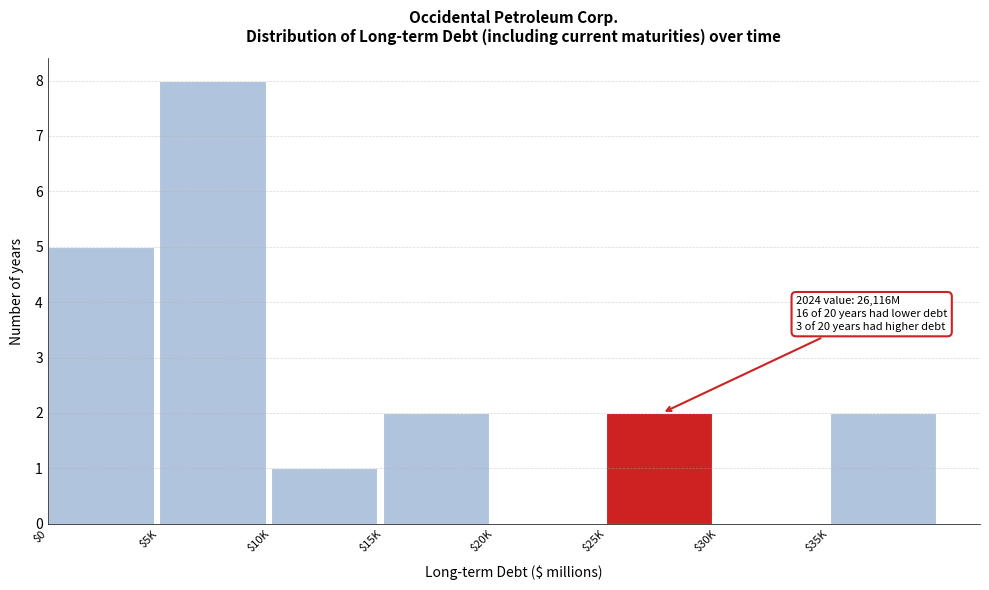

What is the greatest value displayed?

8